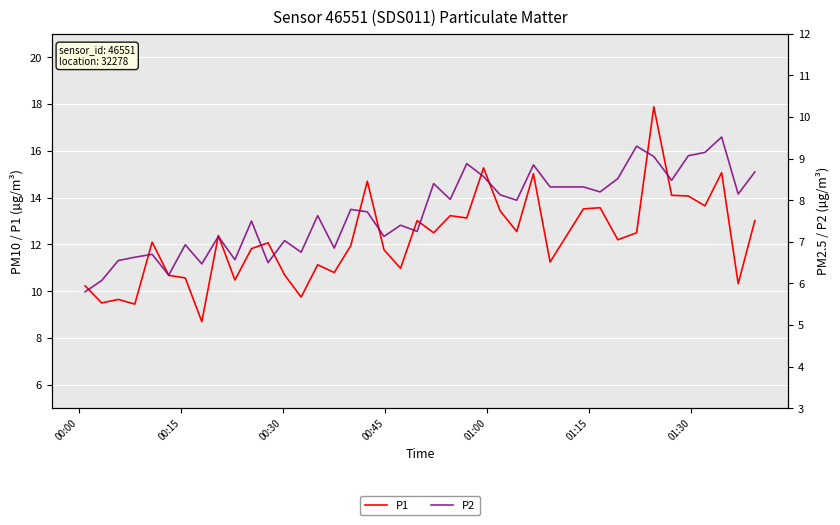

Which series has the largest range (max minus min)?

P1